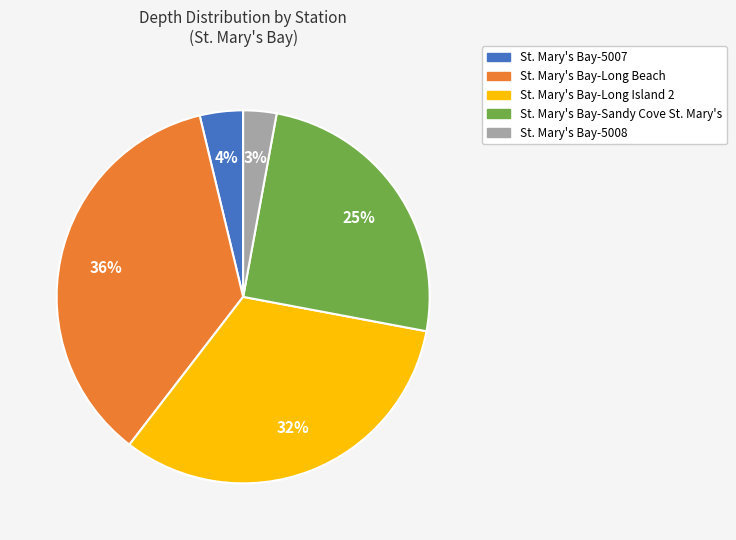

To the nearest percent, what is the difference between the largest and smallest slice percentages?

33%